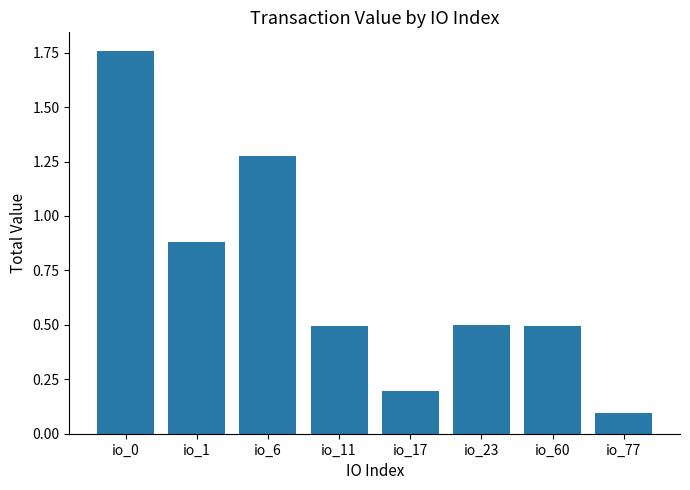

What is the difference between the values at io_77 and io_60?

0.4